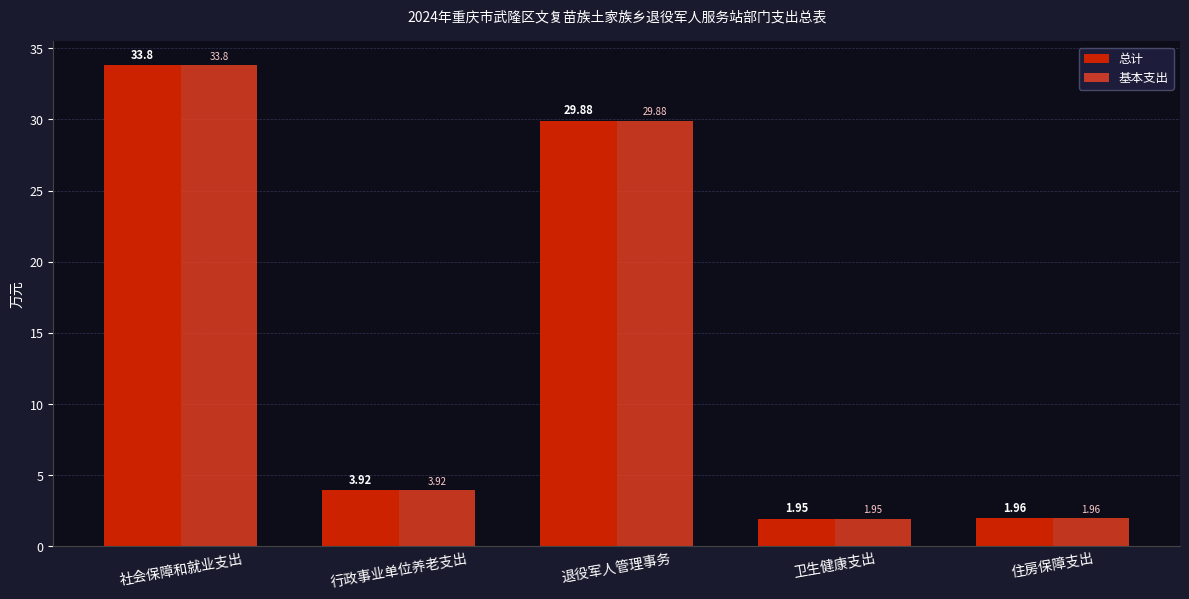

What is the total value across all series at 社会保障和就业支出?

67.6